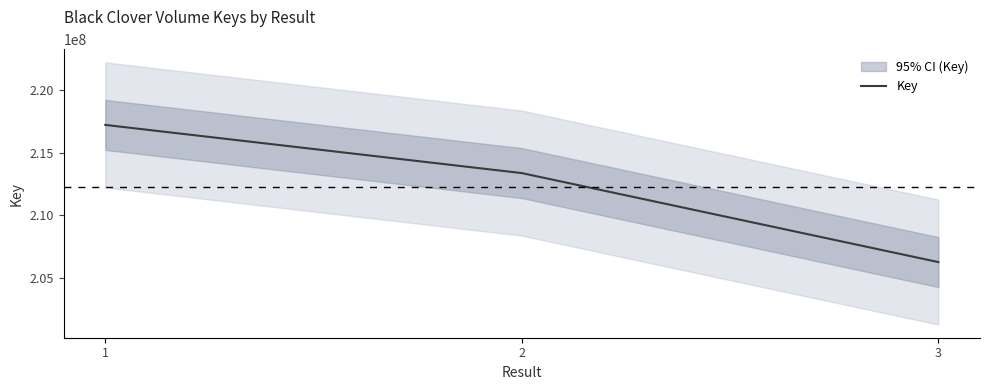

Reading left to right, what are all the values shown in this chart?

1=217217773	2=213364895	3=206248366